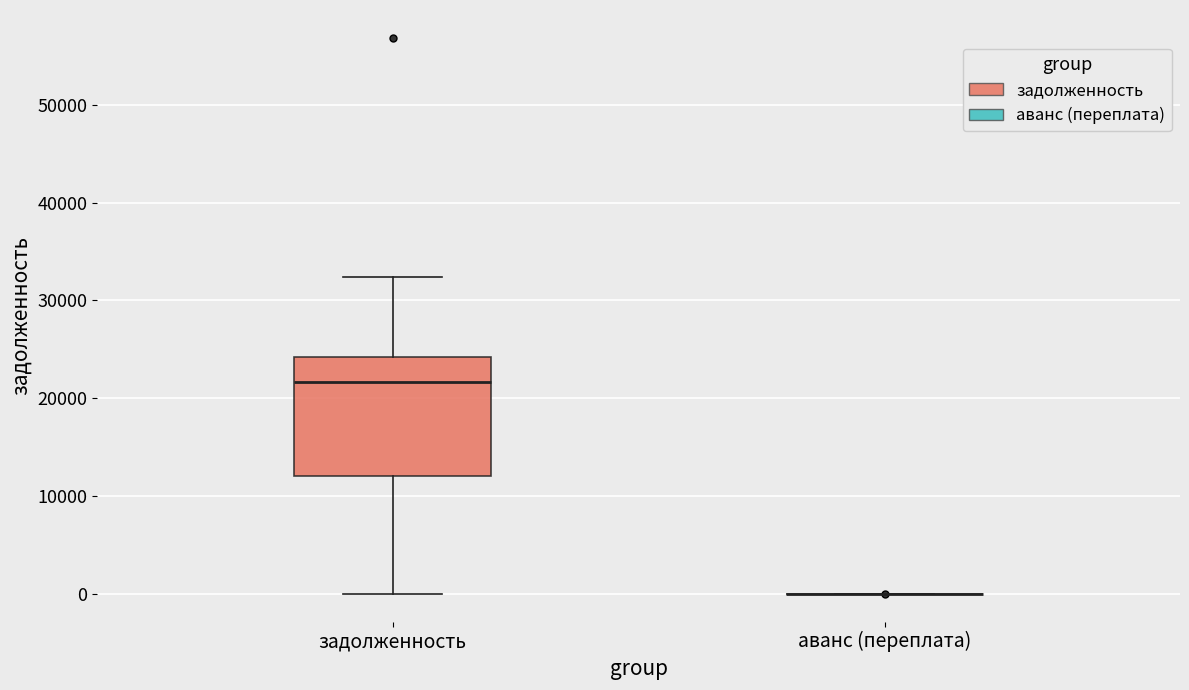

Reading left to right, transcribe this box plot: for each box, give where its median line is, the range the box spans, and where its two whiskers end, as read against the y-axis. The values are not printed on the chart, so give them approximately, as read against the axis.

задолженность: median 22000, box 12000 to 24000, whiskers 0 to 32000
аванс (переплата): box collapsed to a line at 0, whiskers 0 to 0